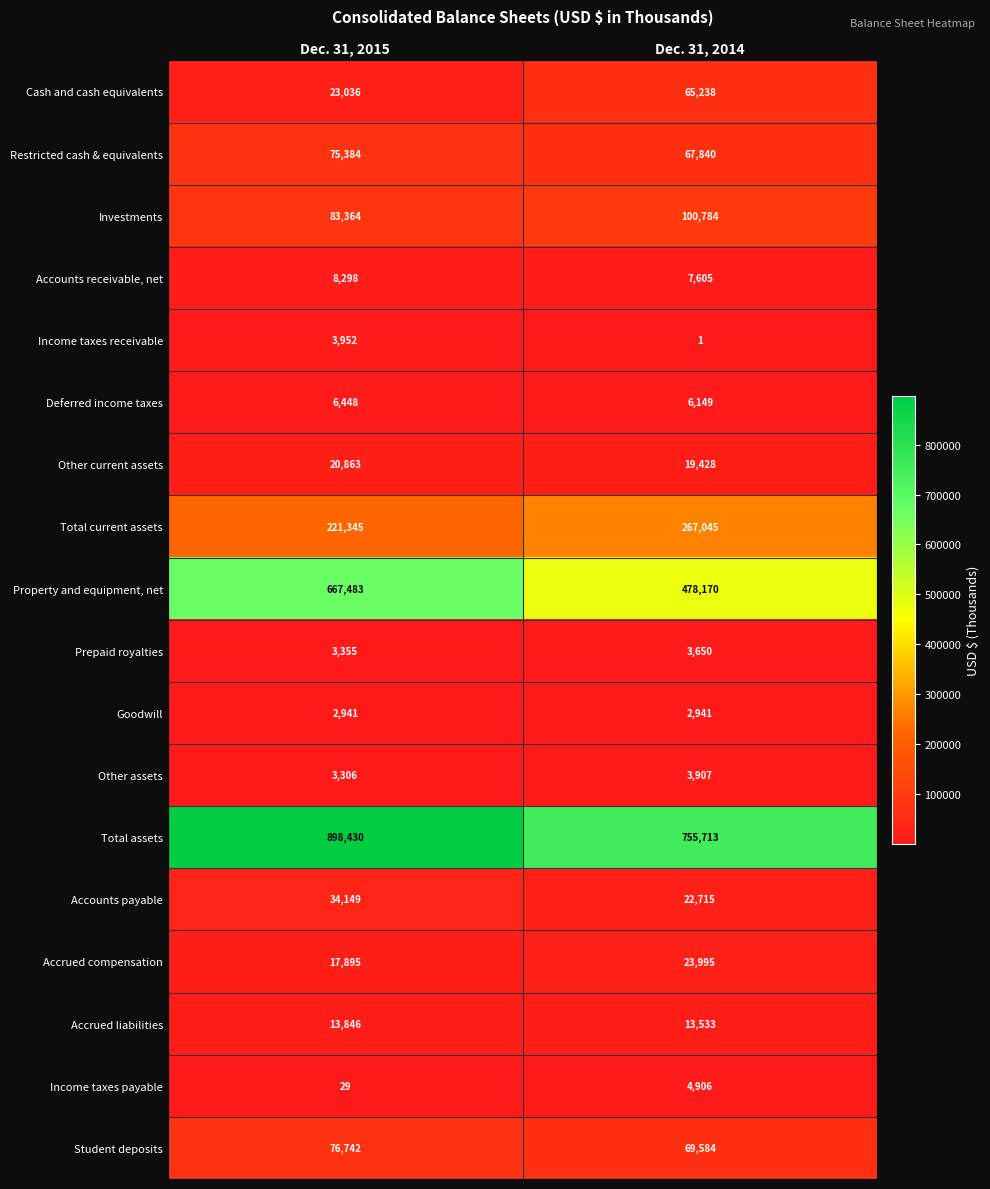

What is the sum of the Total current assets values at Dec. 31, 2015 and Dec. 31, 2014?

488390